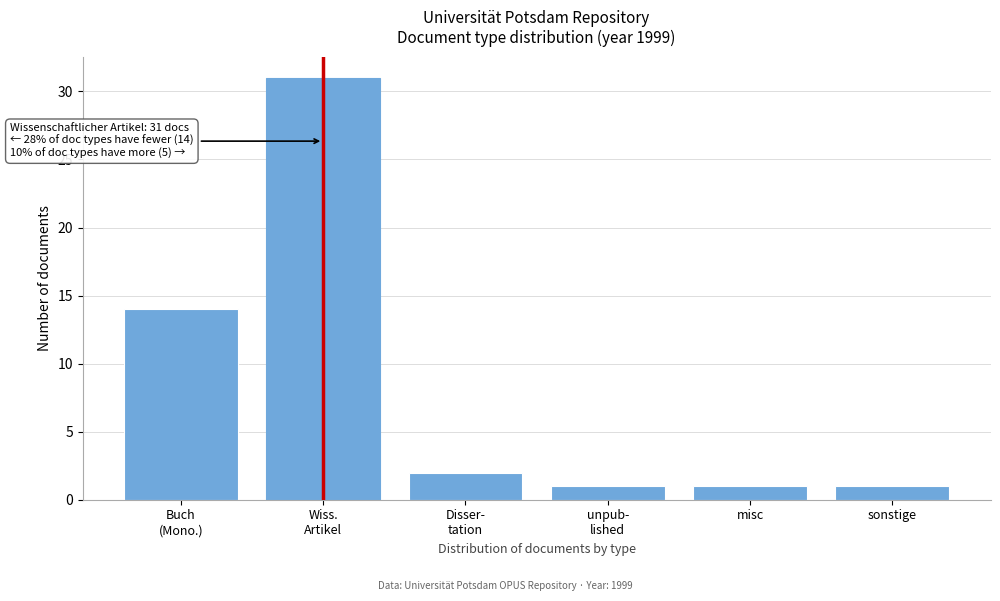

Reading left to right, list all the values displayed in this chart.

14	31	2	1	1	1